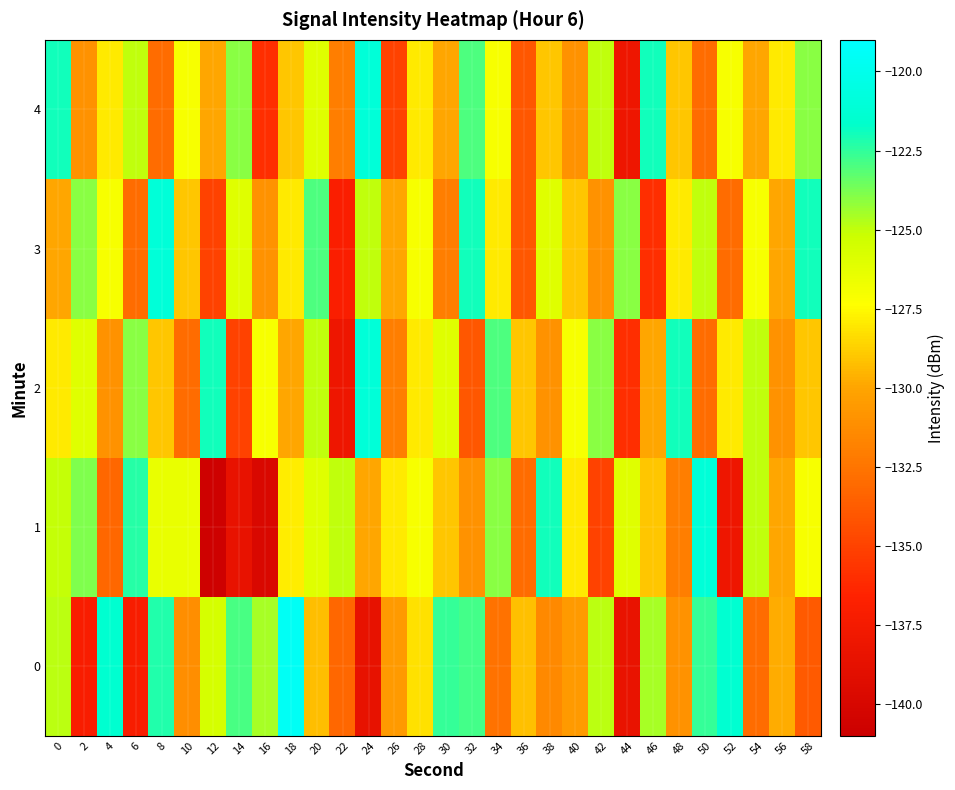

Which series changed the most between 36 and 50?

1